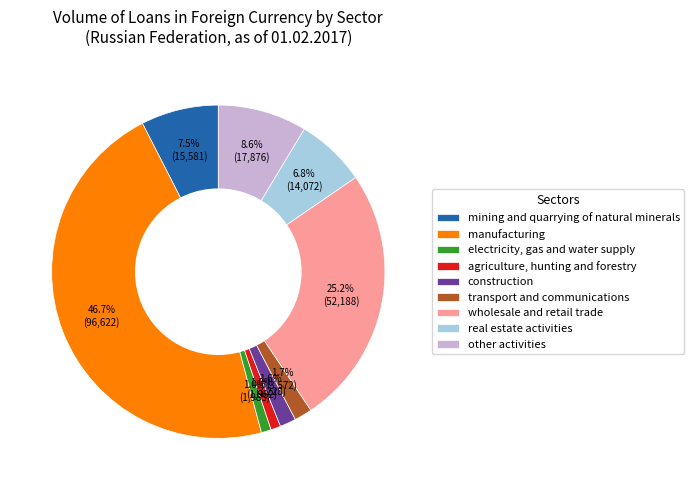

Does any single category account for the majority?

No